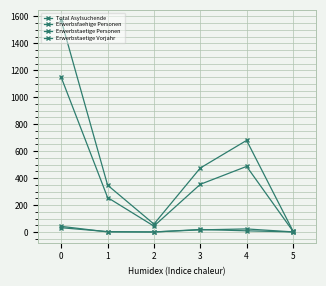

Reading left to right, transcribe all the data shown in this chart.

Total Asylsuchende: 0=1570	1=348	2=59	3=475	4=680	5=8
Erwerbsfaehige Personen: 0=1147	1=256	2=44	3=354	4=487	5=6
Erwerbstaetige Personen: 0=42	1=1	2=1	3=16	4=23	5=1
Erwerbstaetige Vorjahr: 0=32	1=3	2=0	3=19	4=9	5=1